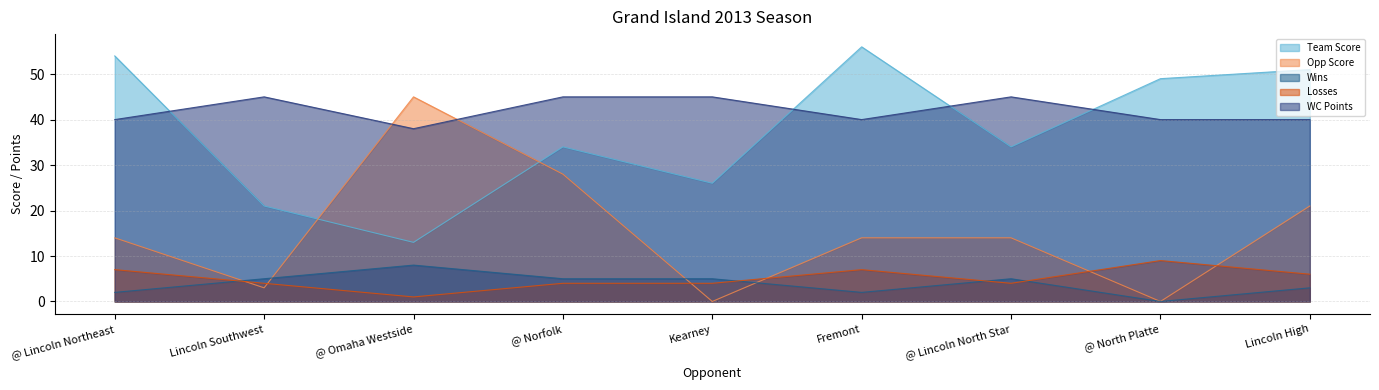

At @ Norfolk, list the series in order from smallest to largest.

Losses, Wins, Opp Score, Team Score, WC Points